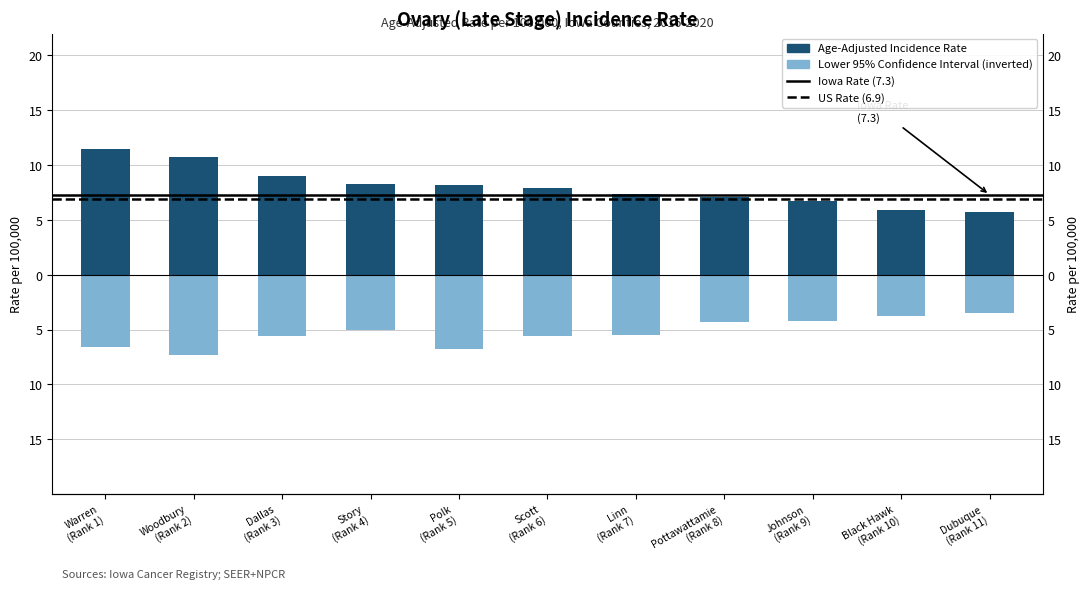

What is the sum of the Lower 95% CI values at Scott (Rank 6) and Dubuque (Rank 11)?

-9.1